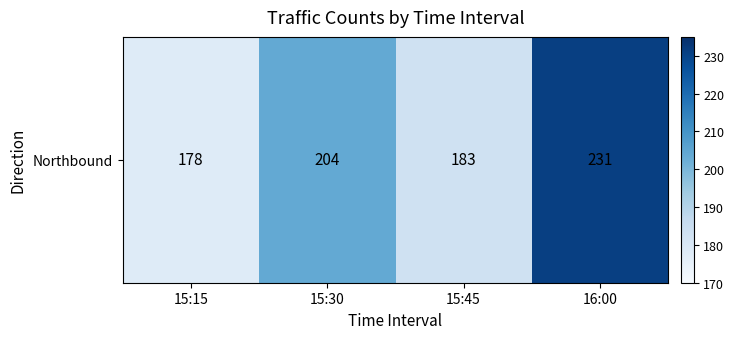

What is the smallest value displayed?

178